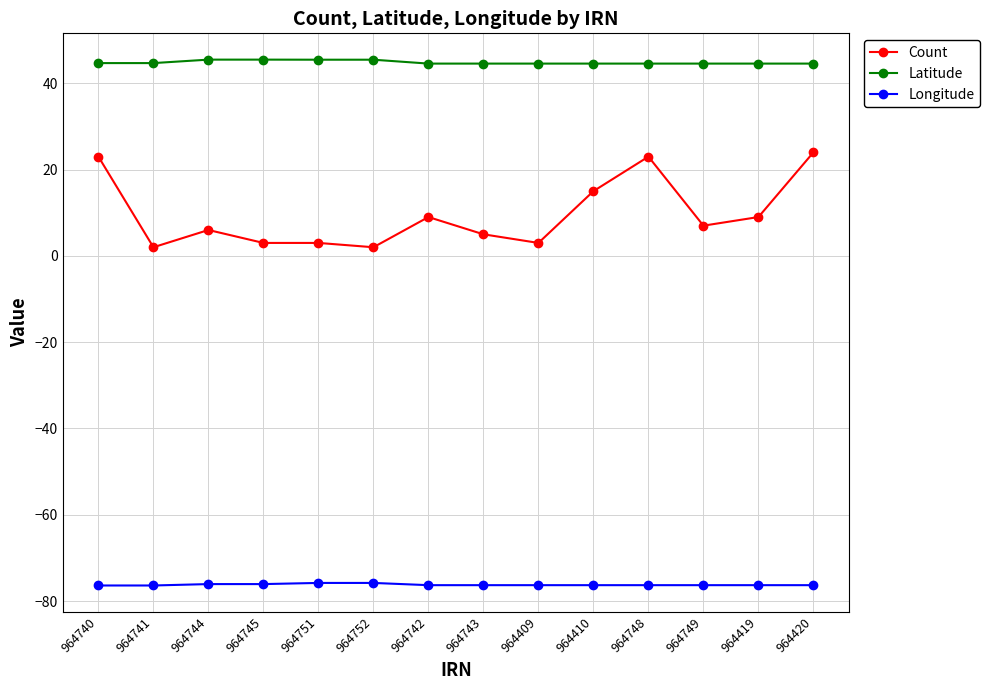

Does the chart have visible grid lines?

Yes